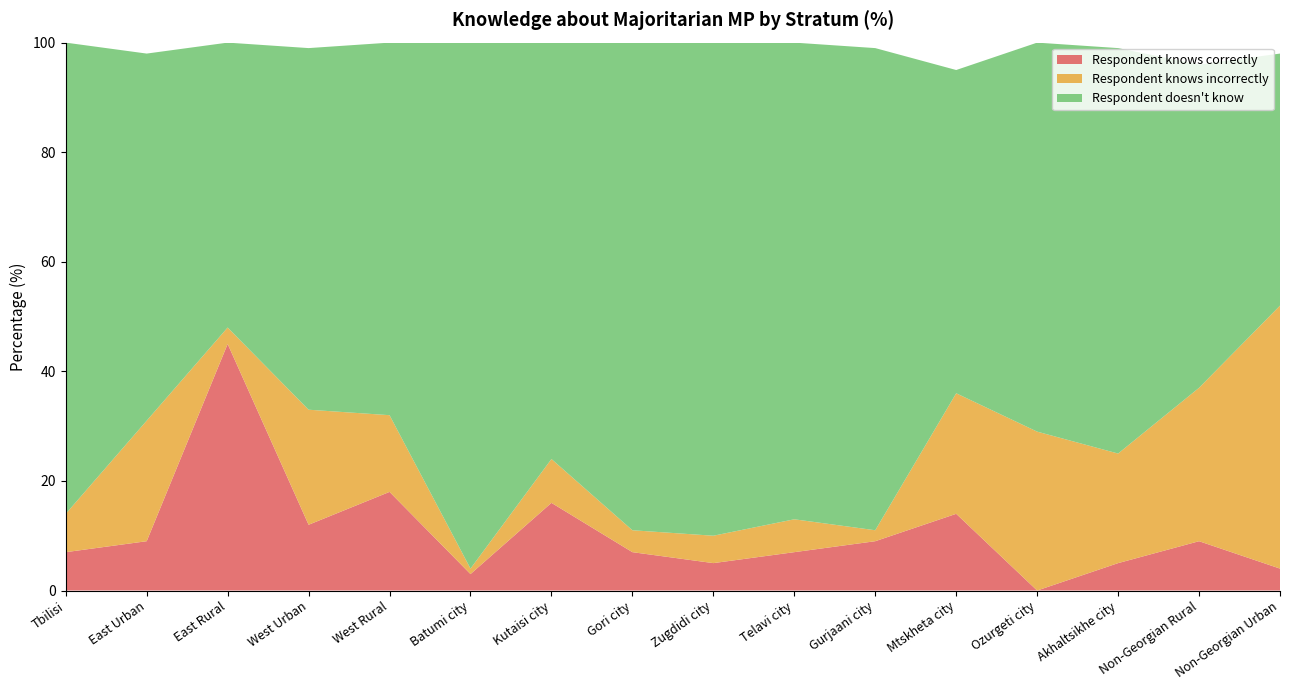

Reading right to left, transcribe all the data shown in this chart.

Respondent knows correctly: Non-Georgian Urban=4	Non-Georgian Rural=9	Akhaltsikhe city=5	Ozurgeti city=0	Mtskheta city=14	Gurjaani city=9	Telavi city=7	Zugdidi city=5	Gori city=7	Kutaisi city=16	Batumi city=3	West Rural=18	West Urban=12	East Rural=45	East Urban=9	Tbilisi=7
Respondent knows incorrectly: Non-Georgian Urban=48	Non-Georgian Rural=28	Akhaltsikhe city=20	Ozurgeti city=29	Mtskheta city=22	Gurjaani city=2	Telavi city=6	Zugdidi city=5	Gori city=4	Kutaisi city=8	Batumi city=1	West Rural=14	West Urban=21	East Rural=3	East Urban=22	Tbilisi=7
Respondent doesn't know: Non-Georgian Urban=46	Non-Georgian Rural=59	Akhaltsikhe city=74	Ozurgeti city=71	Mtskheta city=59	Gurjaani city=88	Telavi city=87	Zugdidi city=90	Gori city=89	Kutaisi city=76	Batumi city=96	West Rural=68	West Urban=66	East Rural=52	East Urban=67	Tbilisi=86